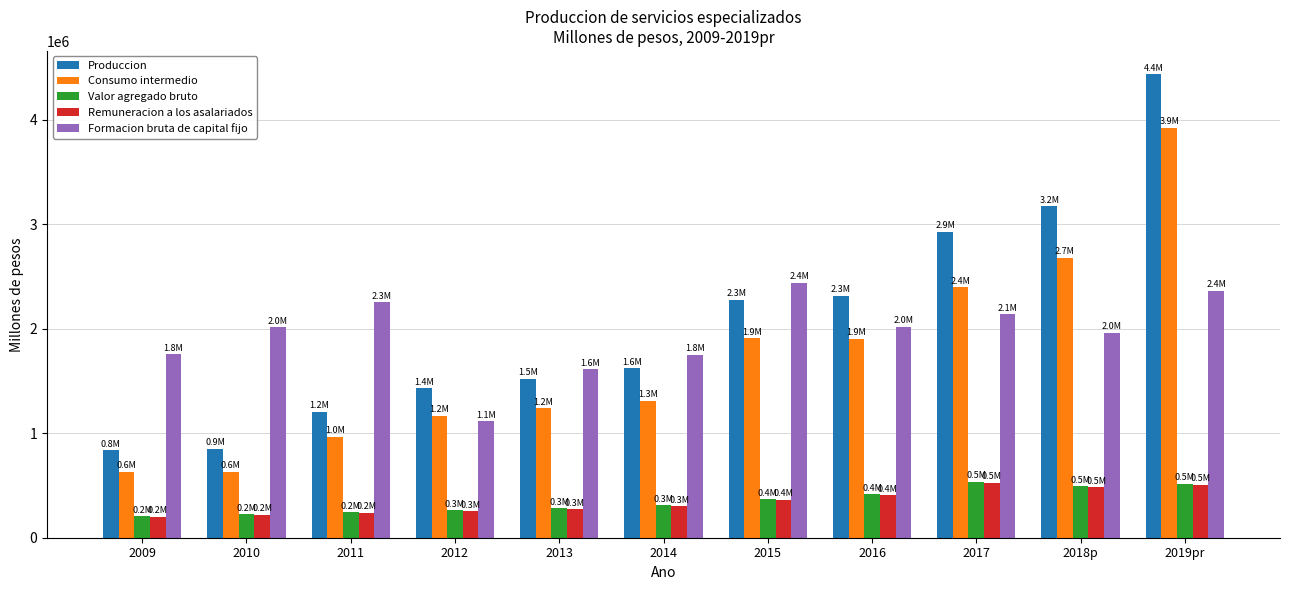

Are the bars grouped side by side (vs. stacked)?

Yes